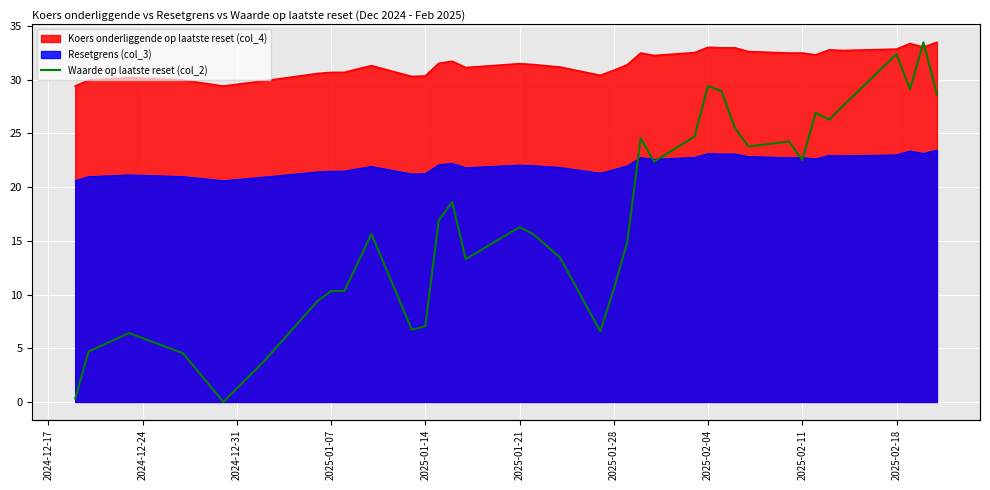

What position from the left is 2025-01-07?

4